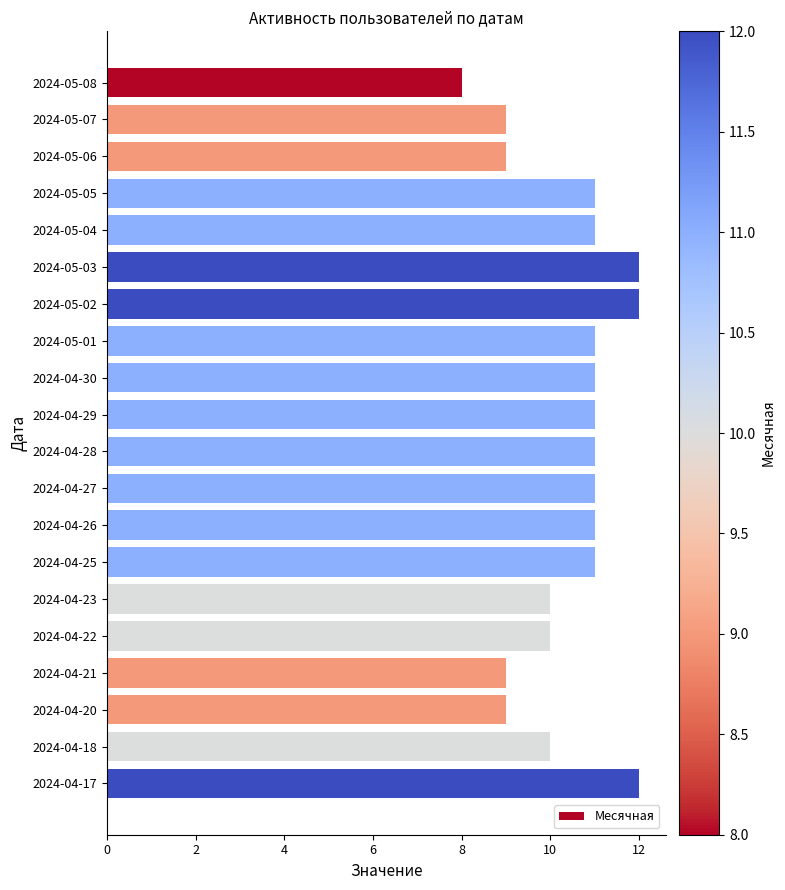

Are the bars grouped side by side (vs. stacked)?

No